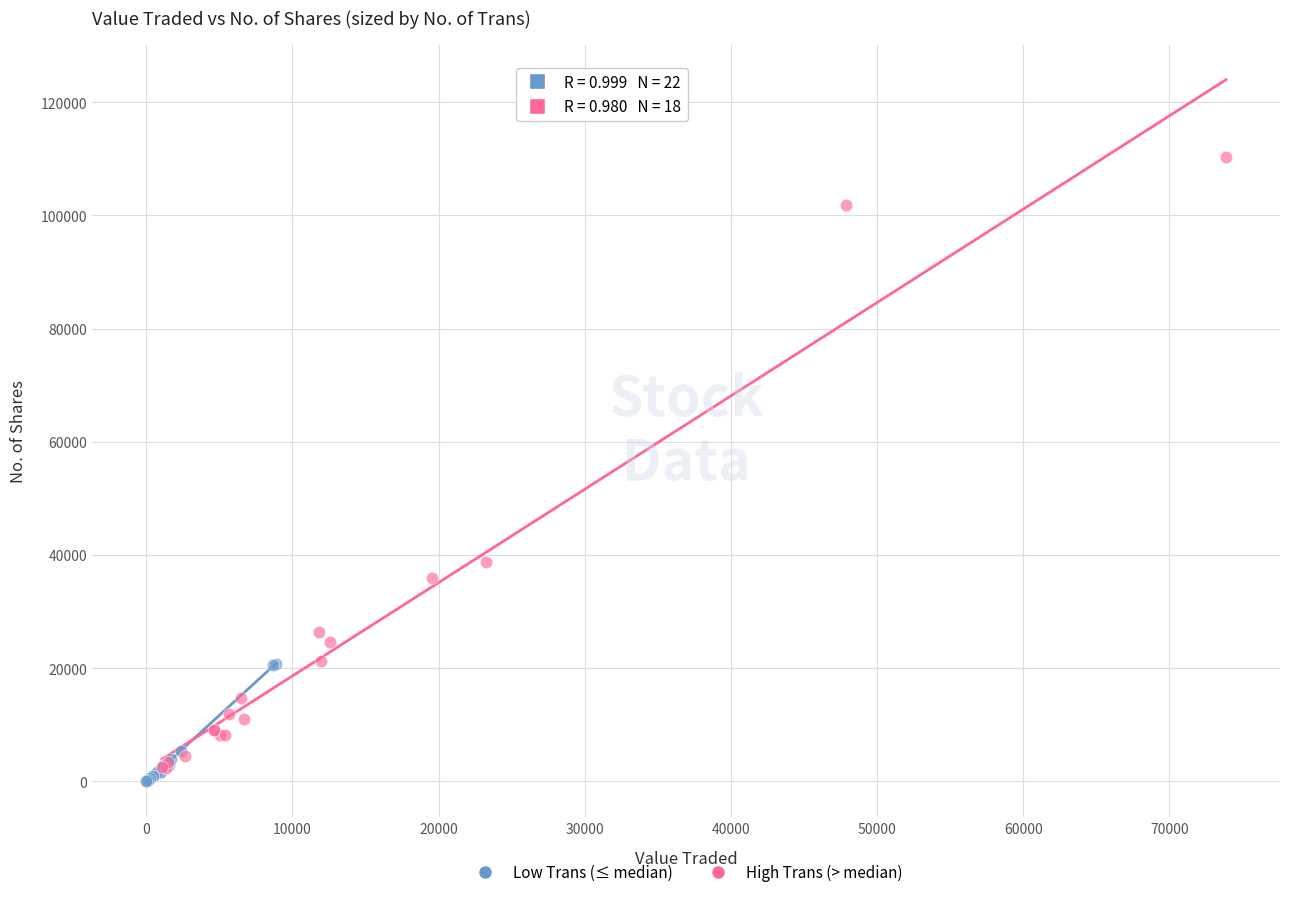

Which series has the widest spread of Y values?

High Trans (> median)